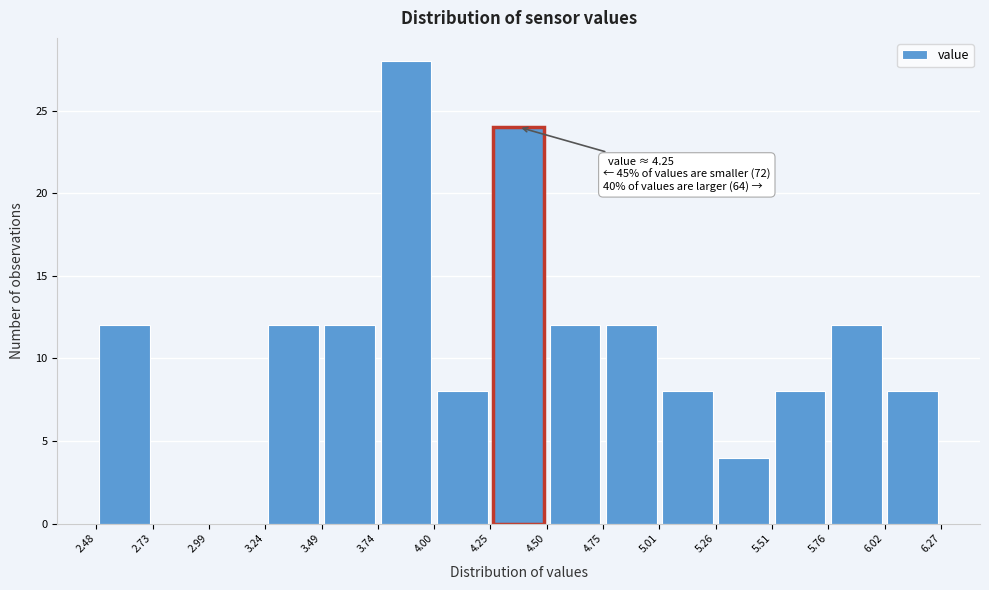

Which range on the x-axis has the tallest bar?

3.74 to 4.00